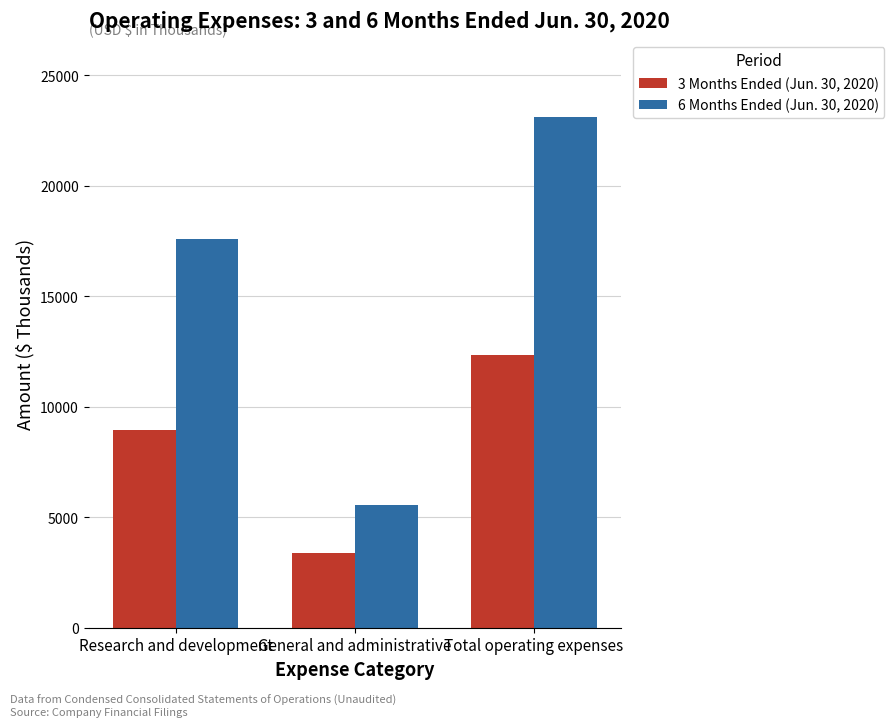

Between General and administrative and Total operating expenses, which series saw the biggest shift?

6 Months Ended (Jun. 30, 2020)